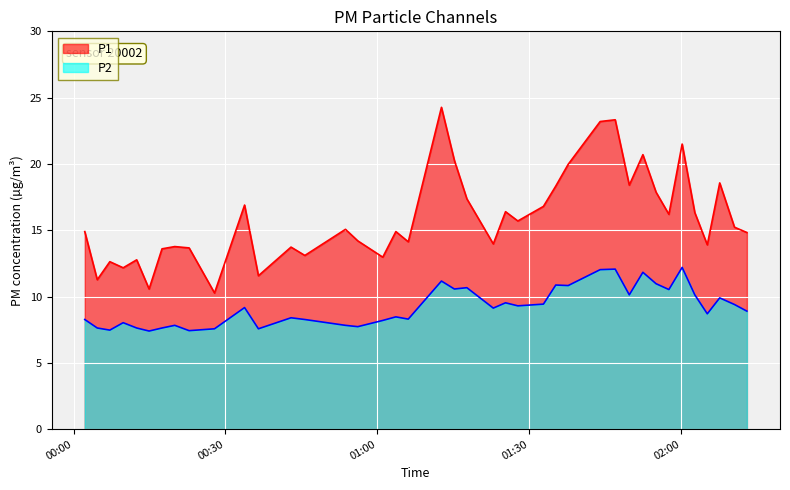

Which series has the largest total across all categories?

P1